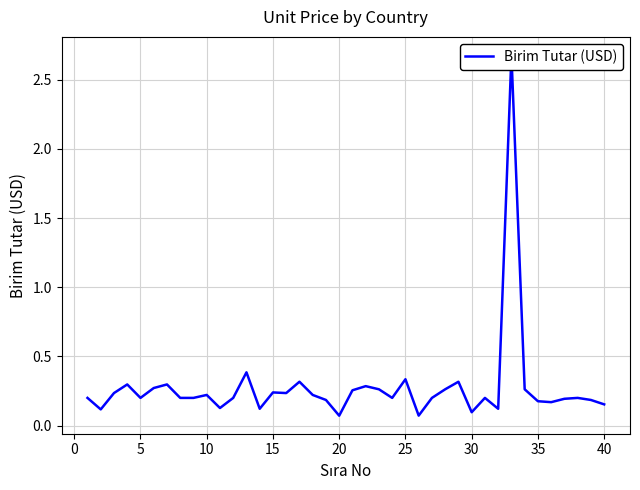

Reading left to right, what are all the values shown in this chart?

0.2	0.1	0.2	0.3	0.2	0.3	0.3	0.2	0.2	0.2	0.1	0.2	0.4	0.1	0.2	0.2	0.3	0.2	0.2	0.1	0.3	0.3	0.3	0.2	0.3	0.1	0.2	0.3	0.3	0.1	0.2	0.1	2.7	0.3	0.2	0.2	0.2	0.2	0.2	0.2